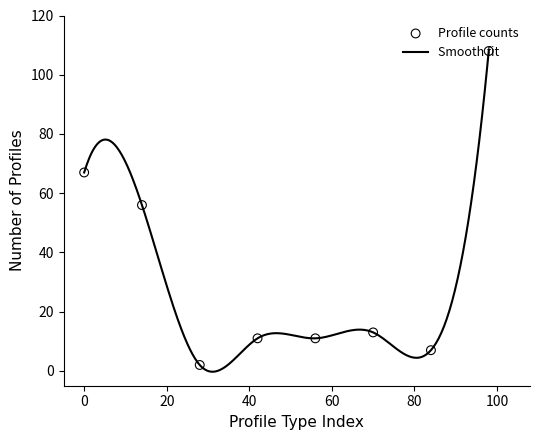

What is the maximum value for Smooth fit?

108.0